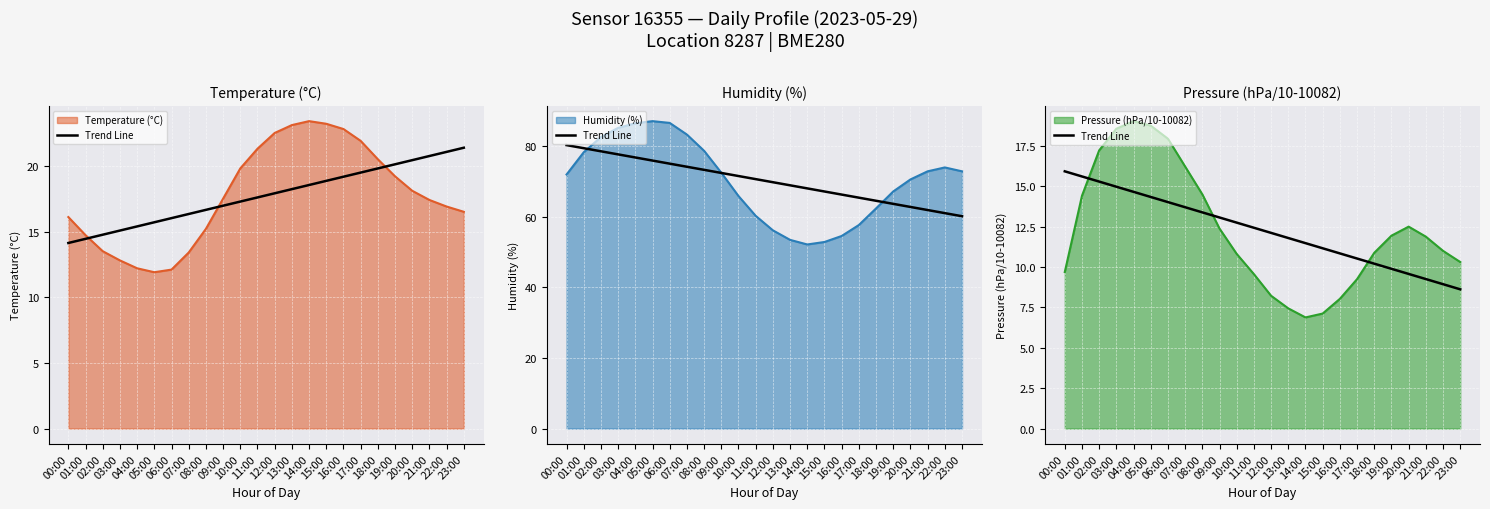

Does the chart display data point markers on the line(s)?

No